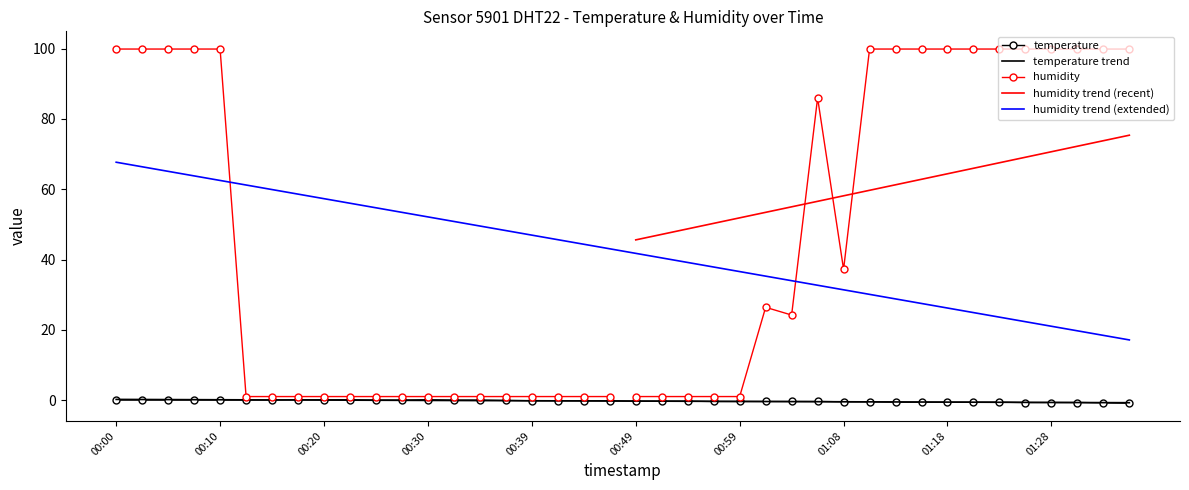

Where is the first local maximum?

00:30